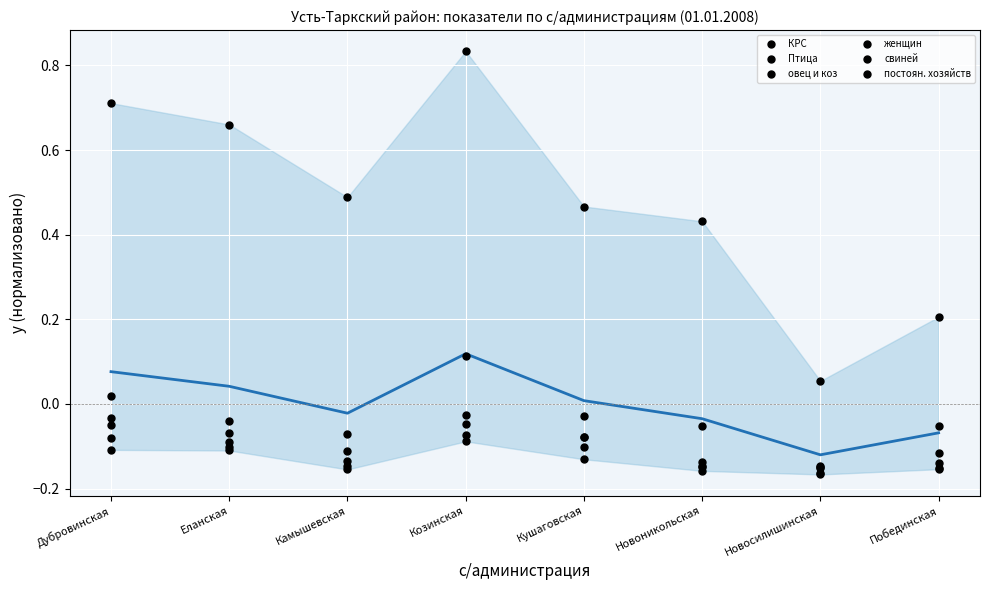

Which series contains the highest Y value?

Птица